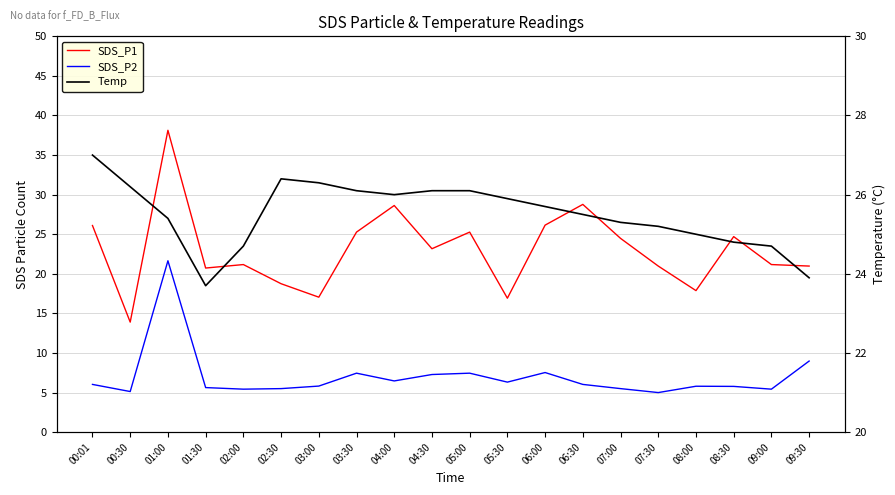

How many categories are shown in the chart?

20